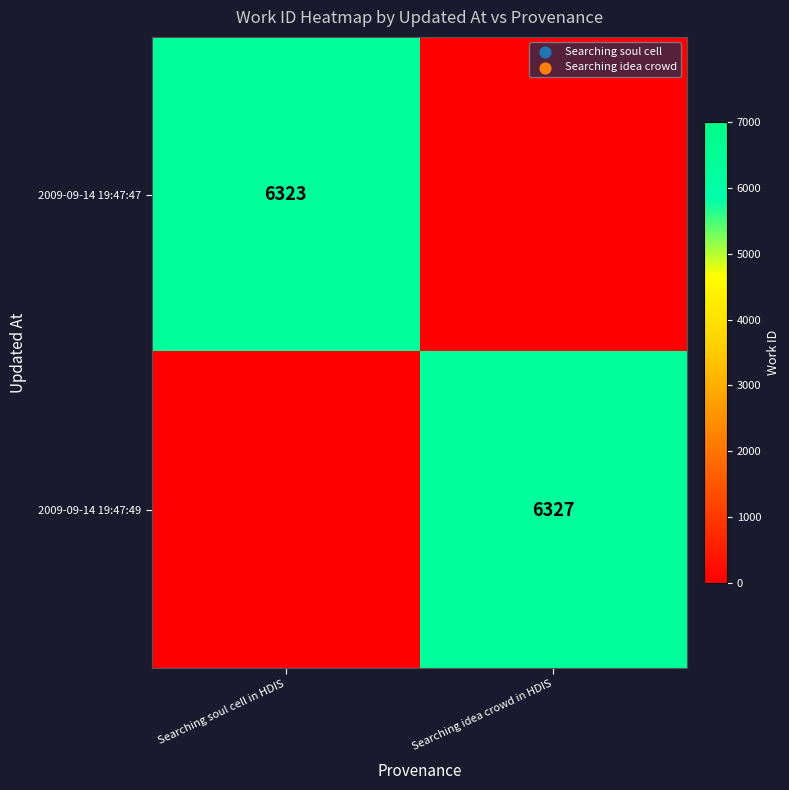

Is it true that 2009-09-14 19:47:47 equals 10752 at Searching soul cell in HDIS?

False